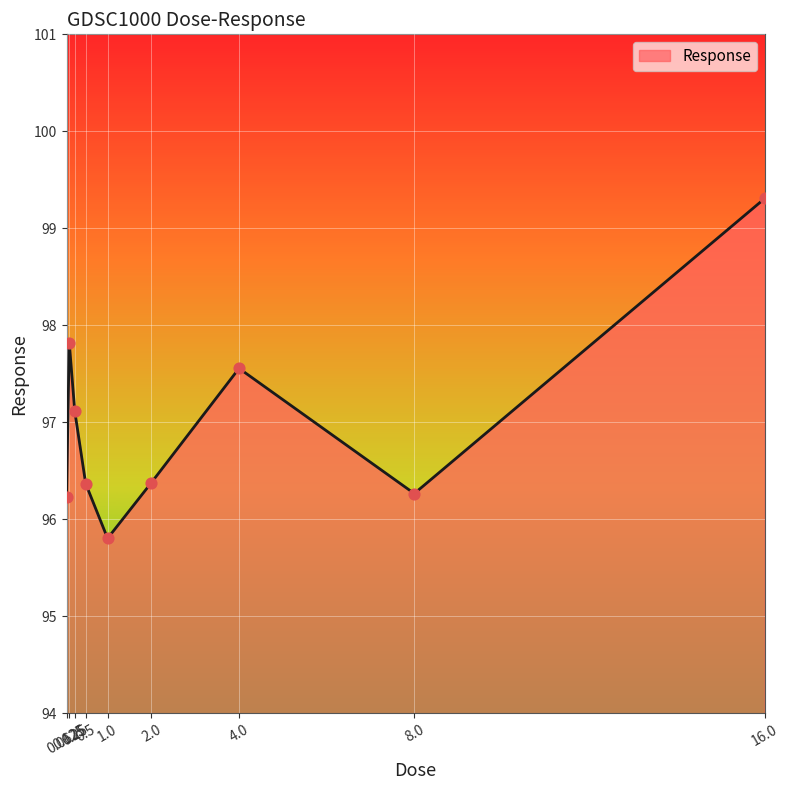

What is the change in value from 2.0 to 8.0?

-0.1